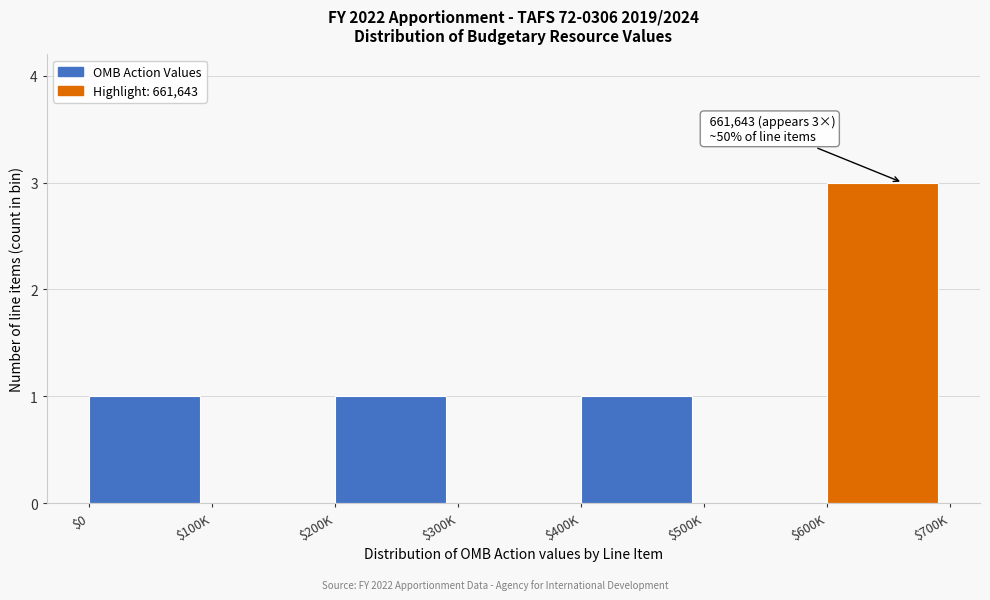

What is the greatest value displayed?

3